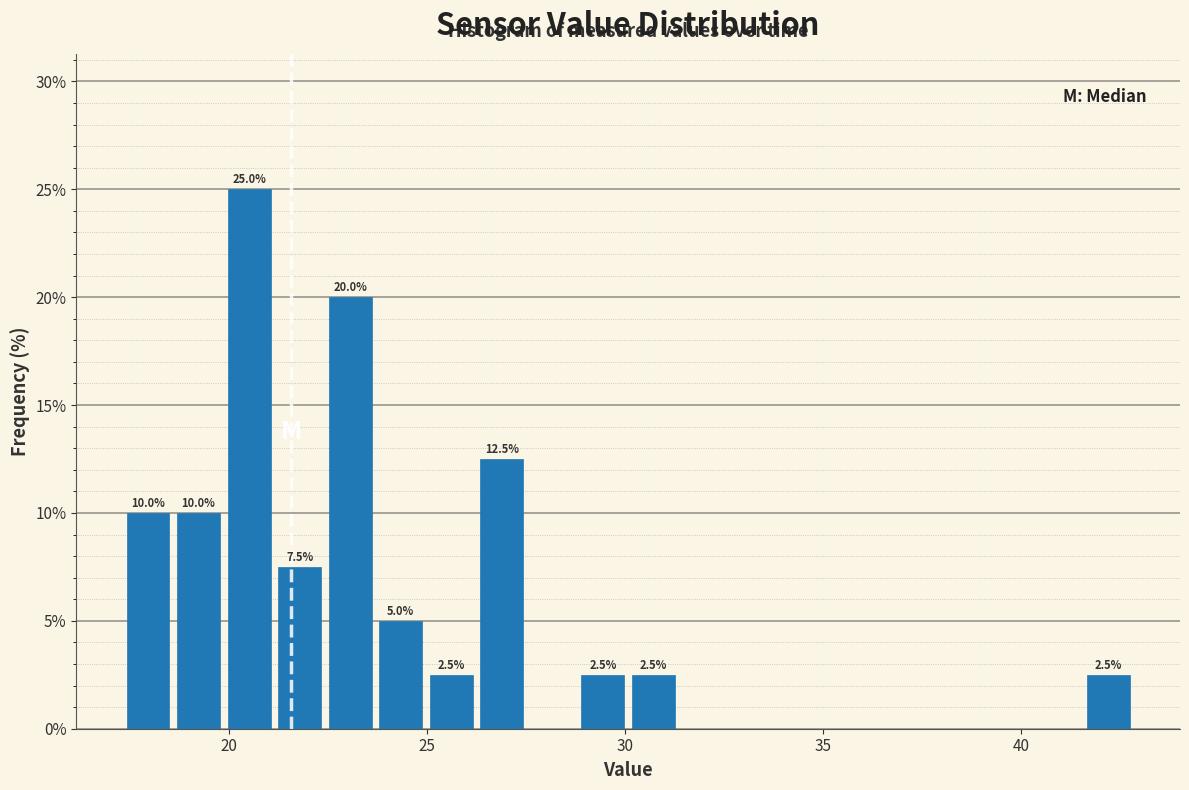

Read against the x-axis, roughly where is the centre of the tallest bar?

20.5